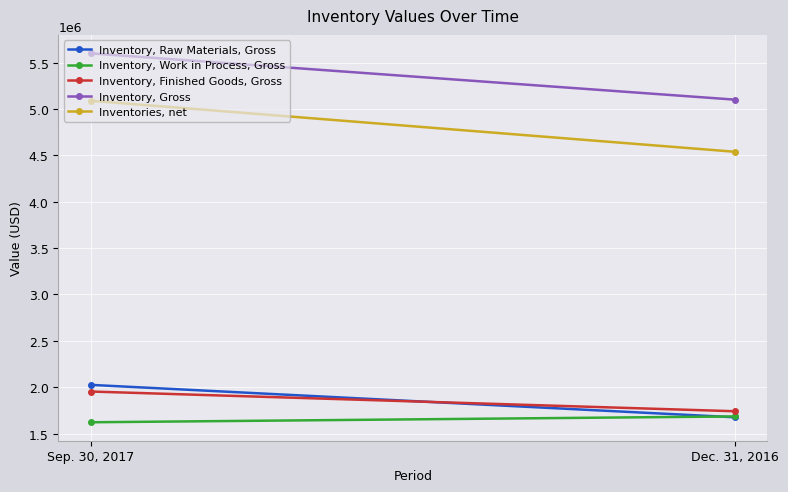

The value of Inventories, net at Sep. 30, 2017 is 7233396. True or false?

False